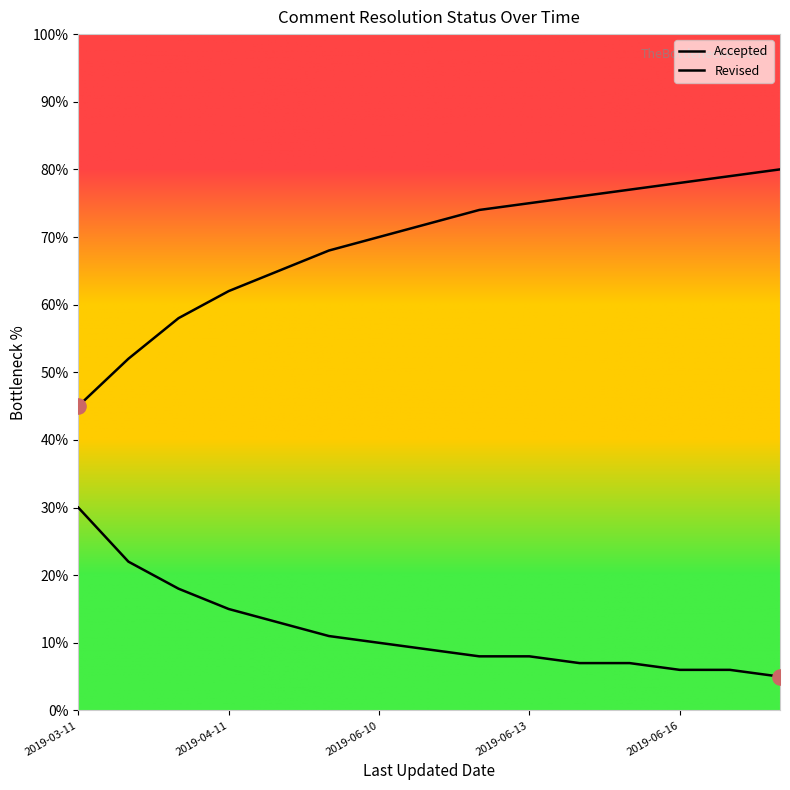

Is this an area chart (filled region under the line)?

No